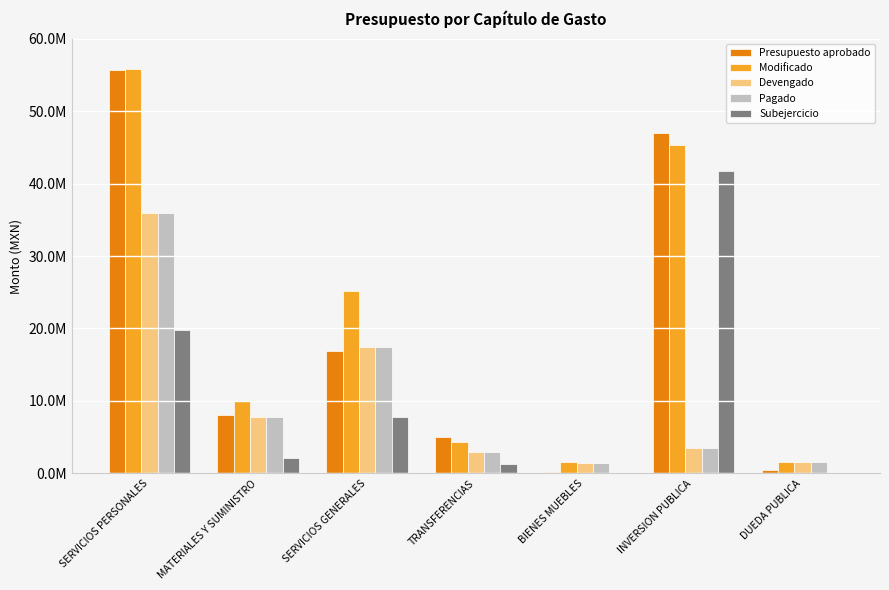

What is the smallest value displayed?

400.3